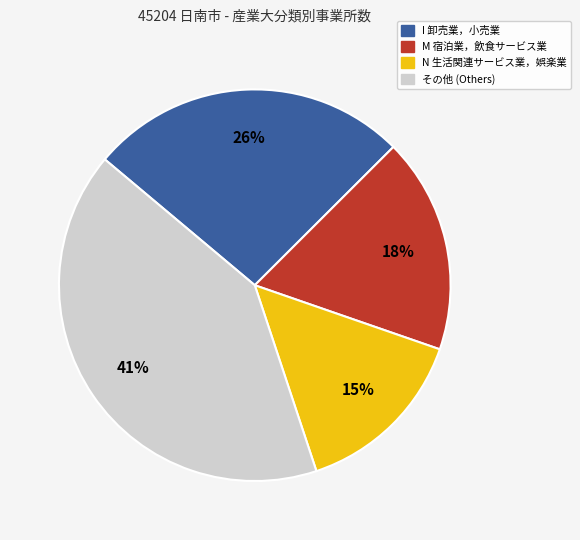

To the nearest percent, what is the average slice percentage?

25%